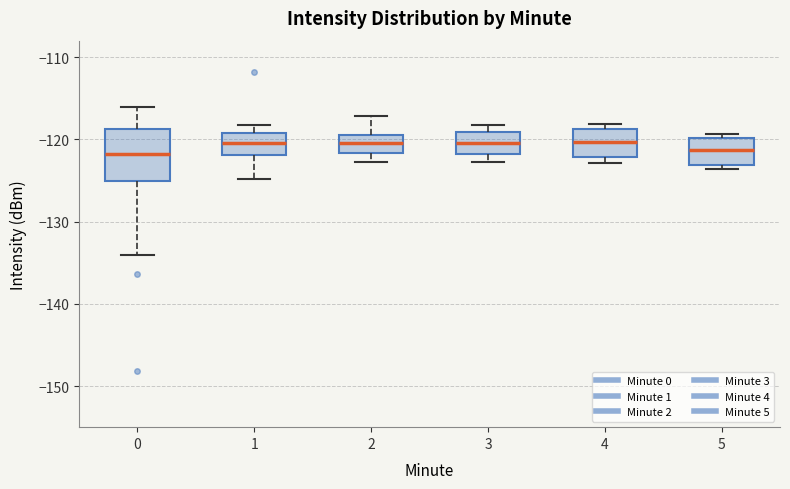

Which box is the tallest, from its lower edge to its upper edge?

0